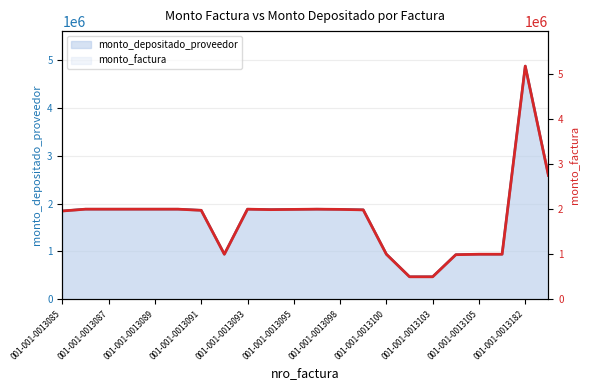

True or false: monto_depositado_proveedor and monto_factura intersect in this chart.

False